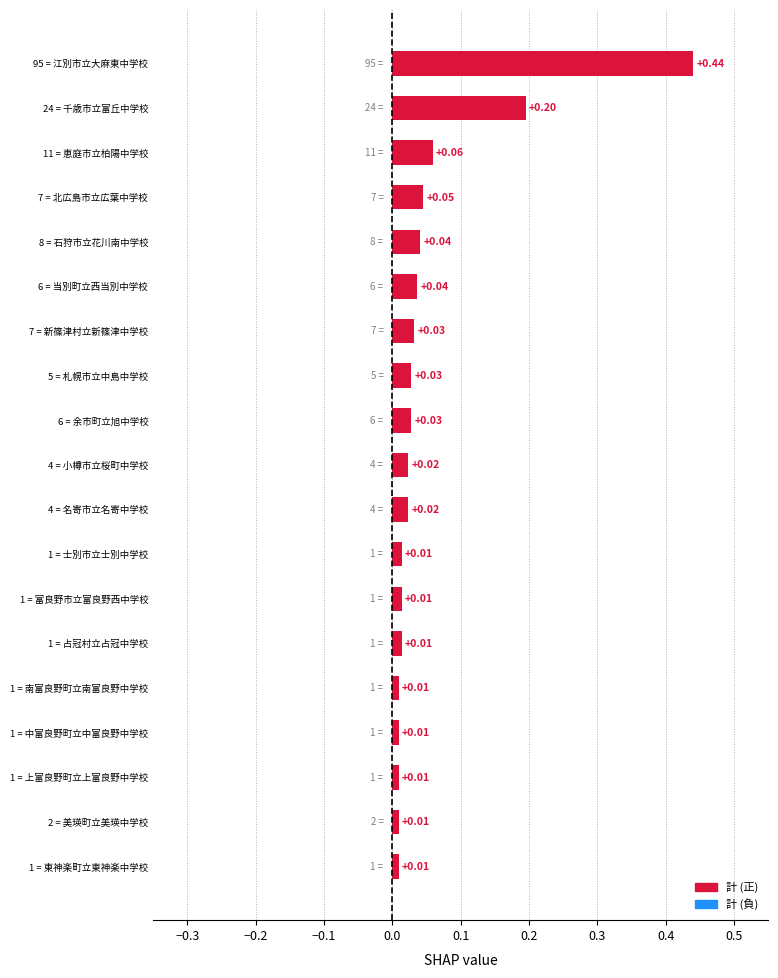

What is the sum of all values?

1.0